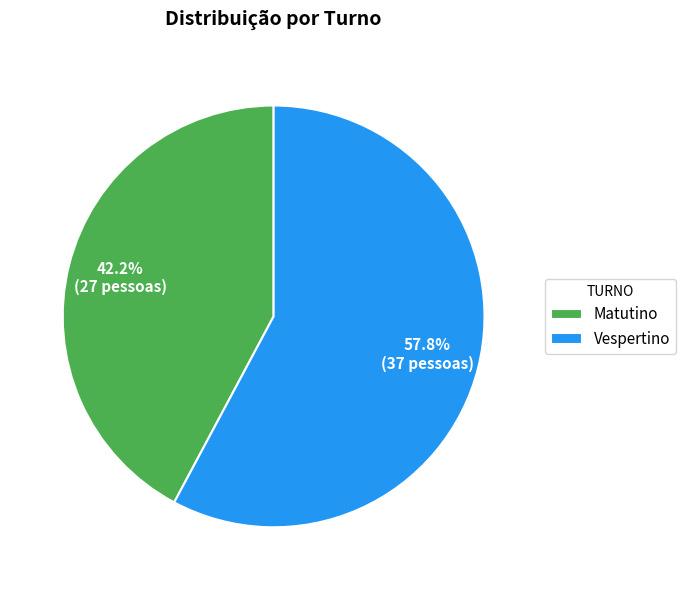

To the nearest percent, what is the difference between the largest and smallest slice percentages?

16%